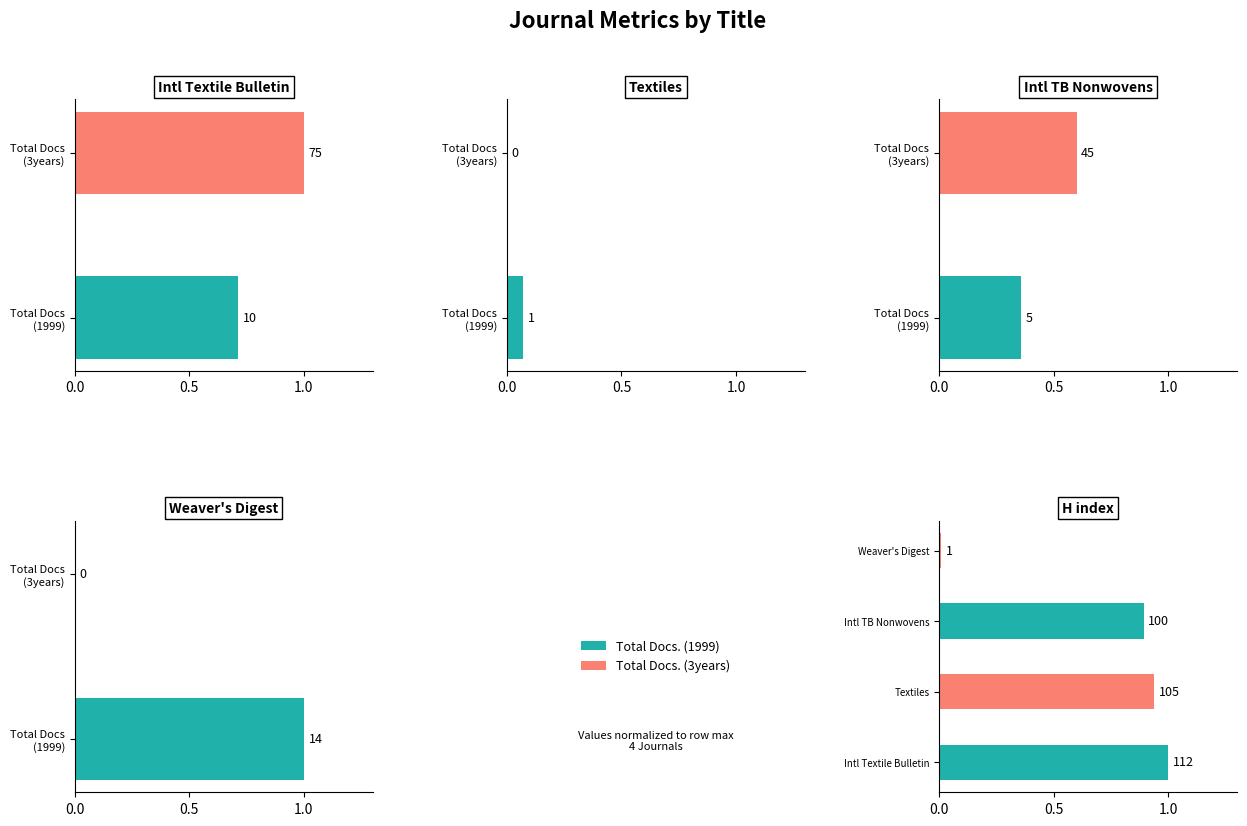

Is it true that the value at Intl Textile Bulletin is 1.0?

True